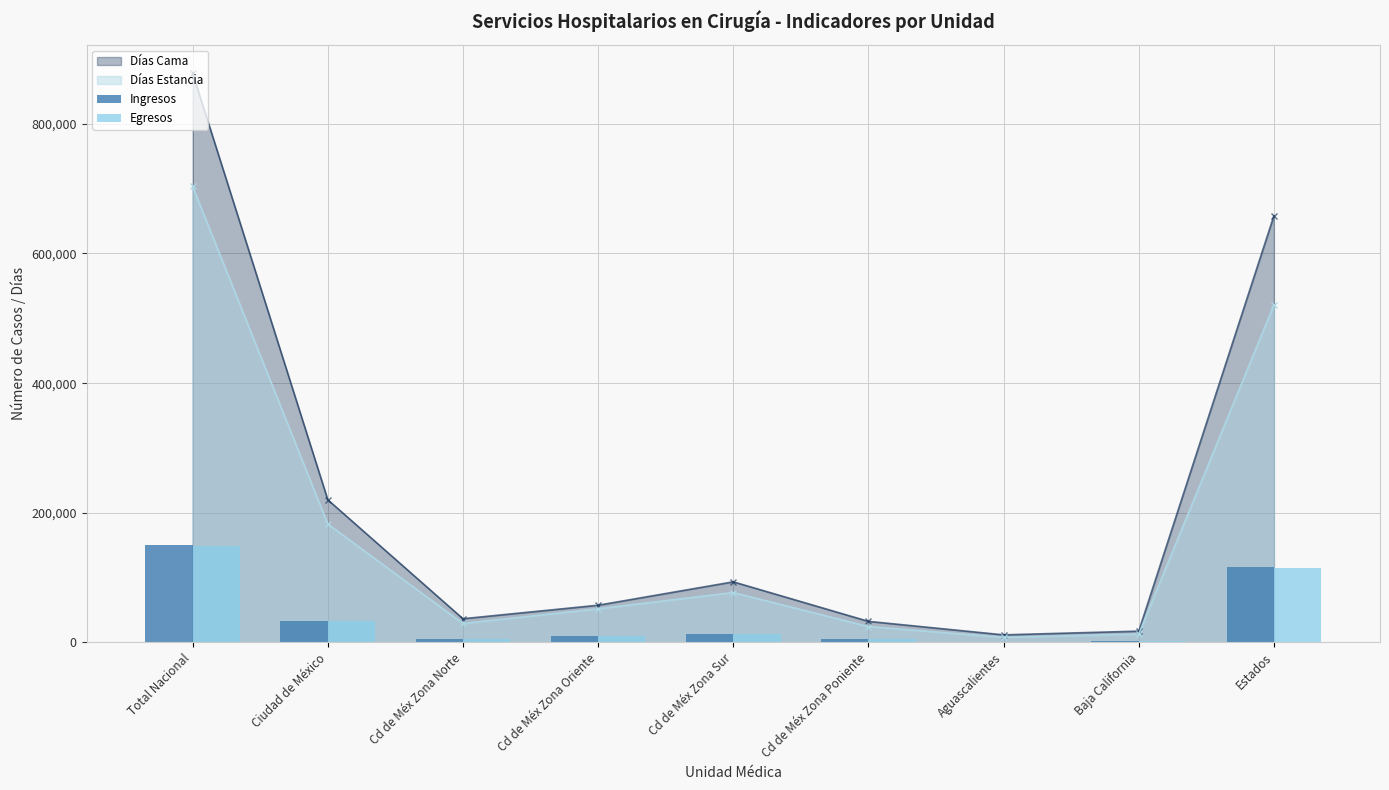

At which category does Días Estancia reach its first local peak?

Cd de Méx Zona Sur